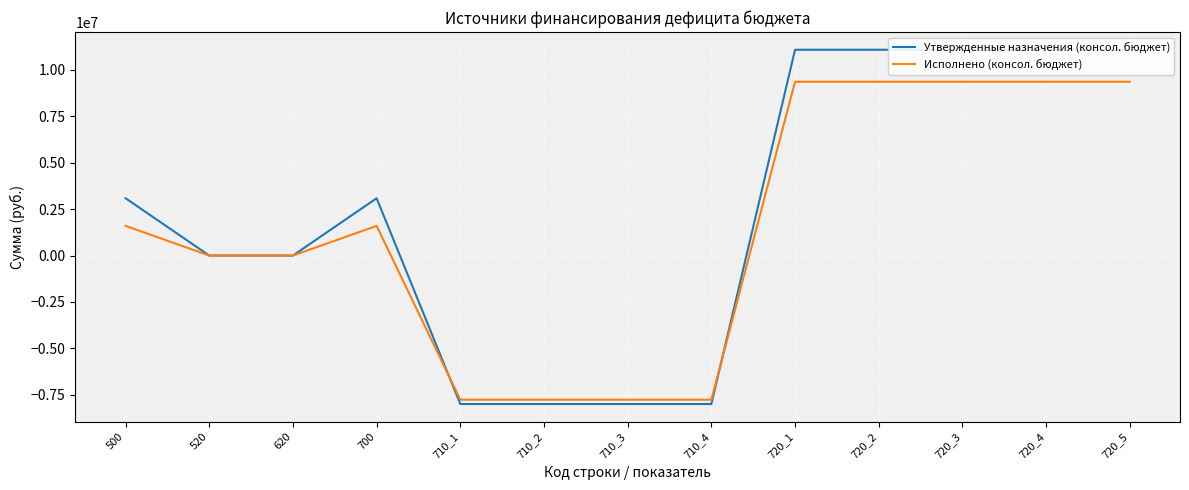

At which label does Утвержденные назначения (консол. бюджет) reach its peak?

720_1